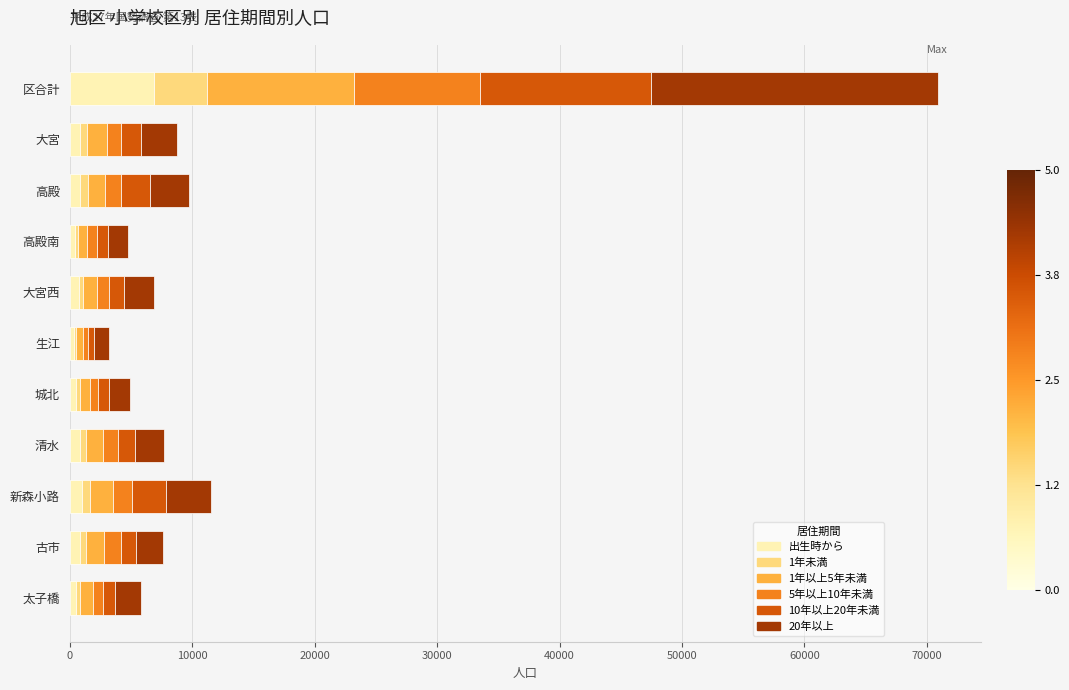

What is the sum of all 出生時から values?

13730